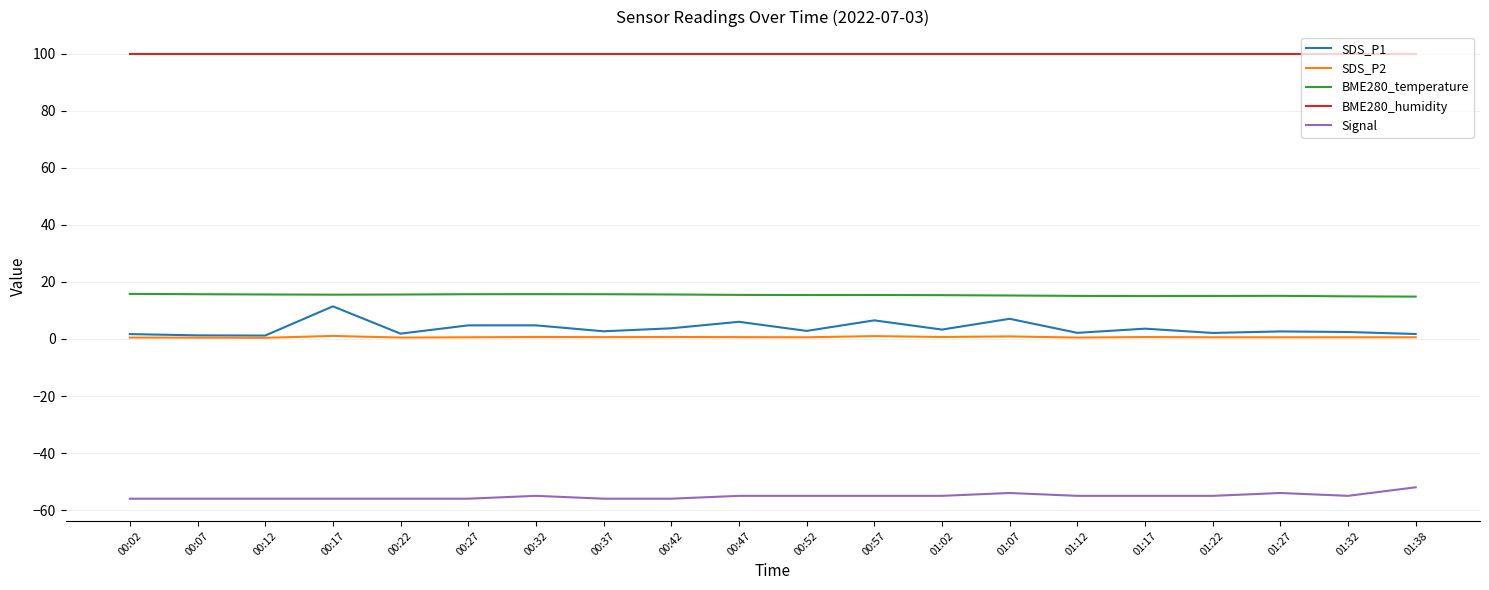

Is this an area chart (filled region under the line)?

No